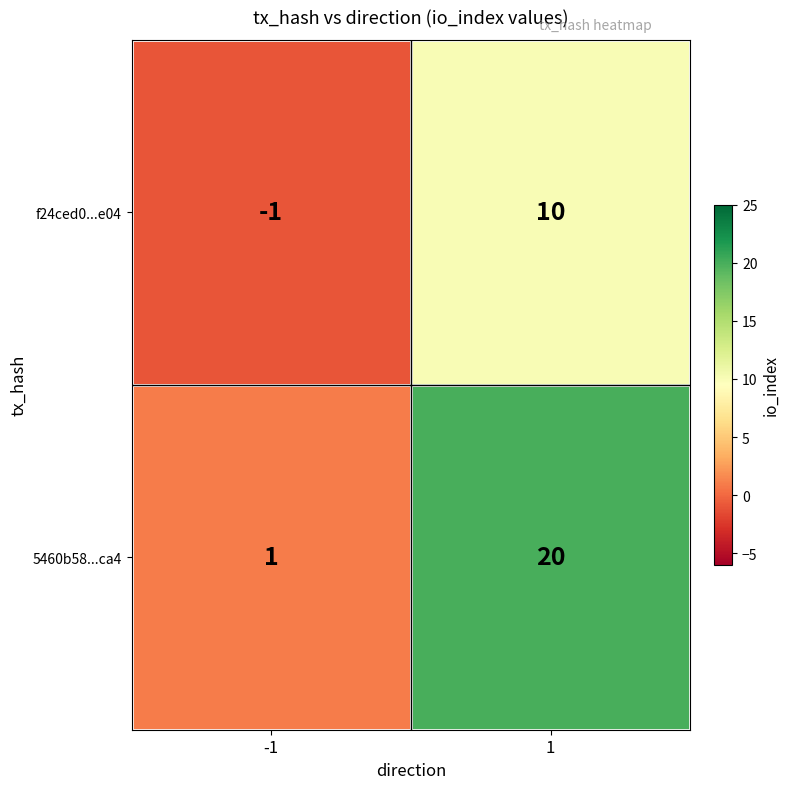

List the series in order of their overall mean, highest first.

5460b58...ca4, f24ced0...e04